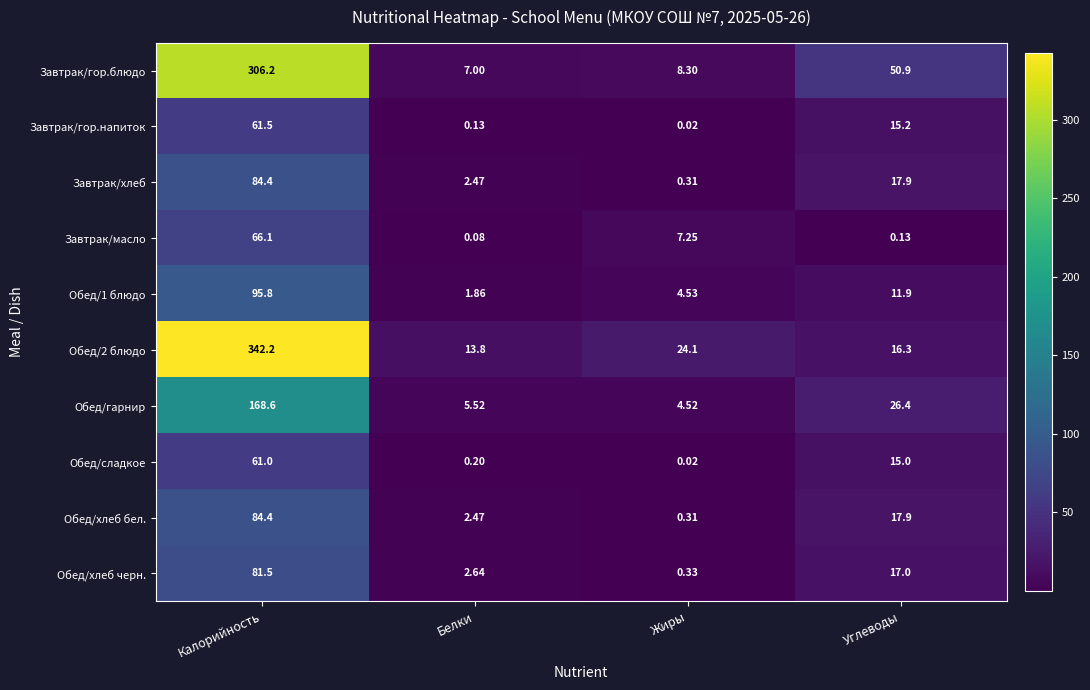

At which category is the sum across all series the highest?

Калорийность